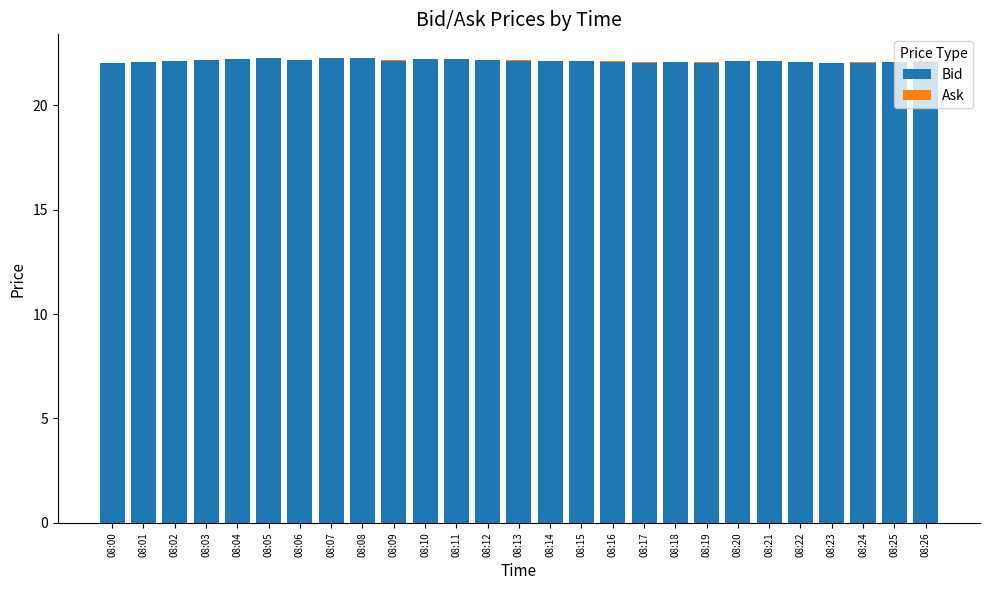

Is it true that Bid equals 9.9 at 08:06?

False